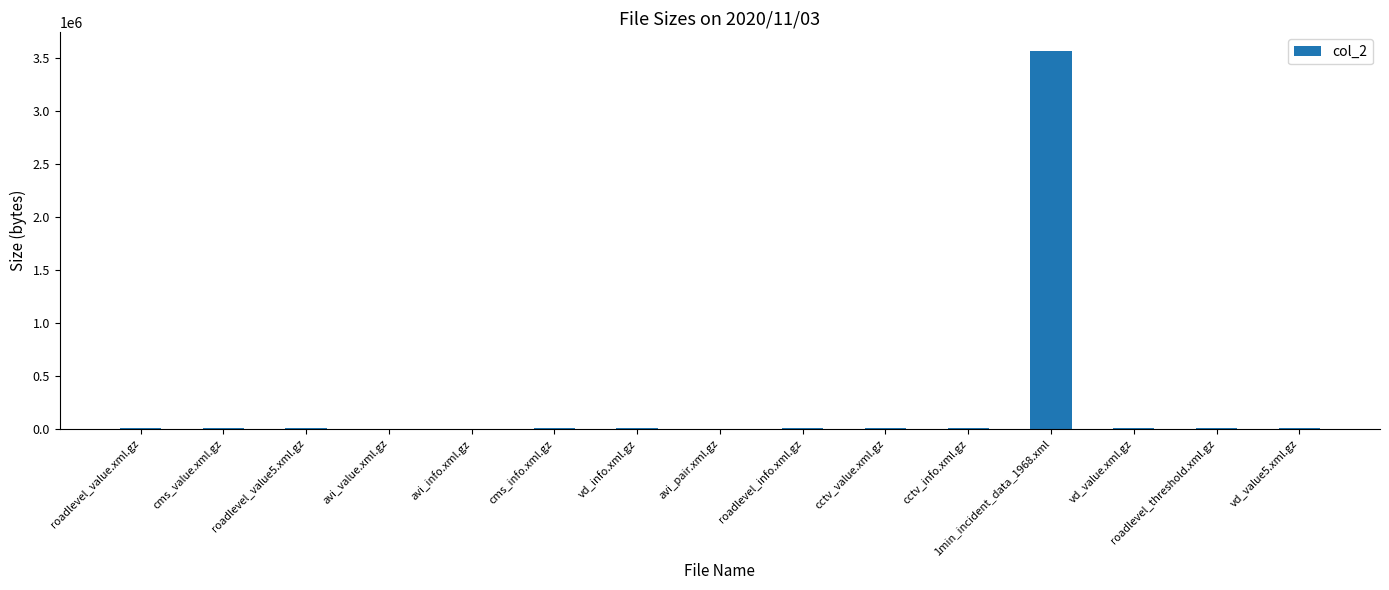

What is the greatest value displayed?

3561696